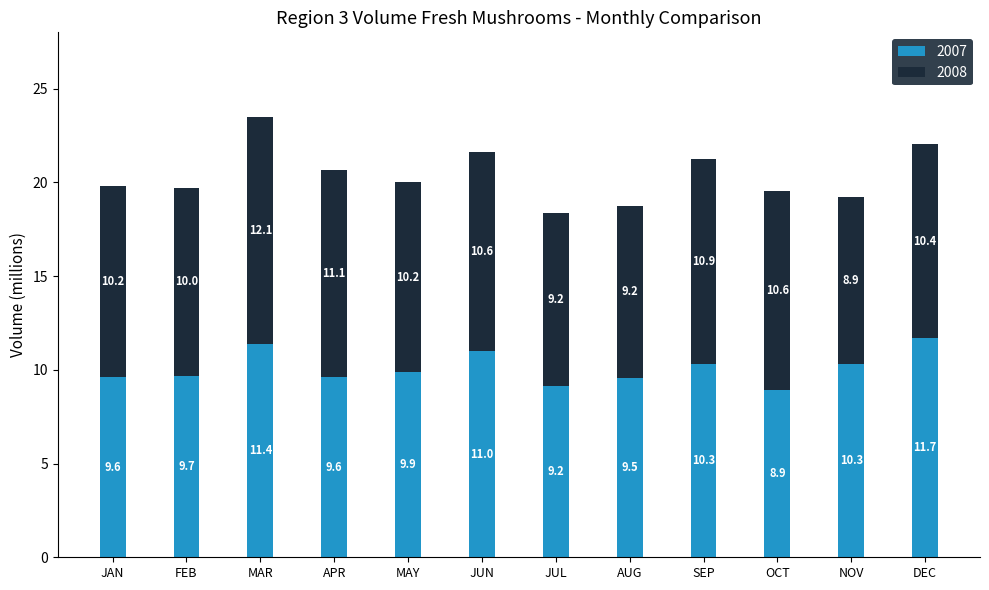

How many categories are shown in the chart?

12